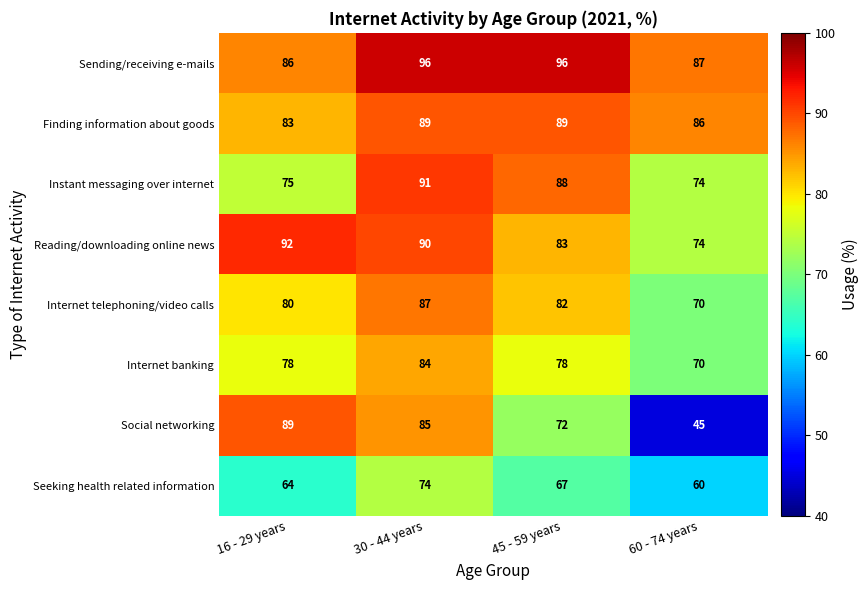

Between 16 - 29 years and 45 - 59 years, which series saw the biggest shift?

Social networking